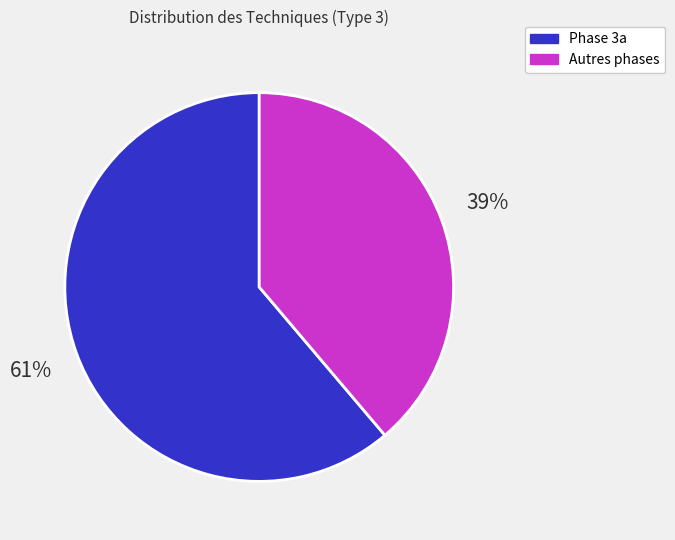

Does any single category account for the majority?

Yes